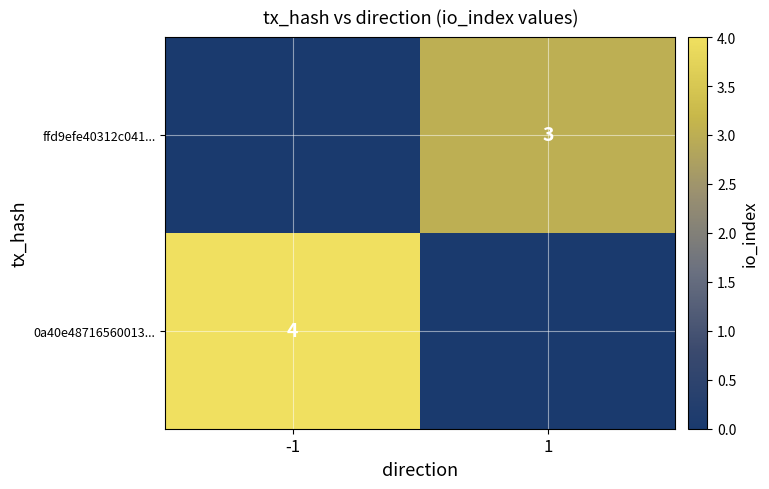

The 0a40e48716560013... series shows 1 at -1. True or false?

False